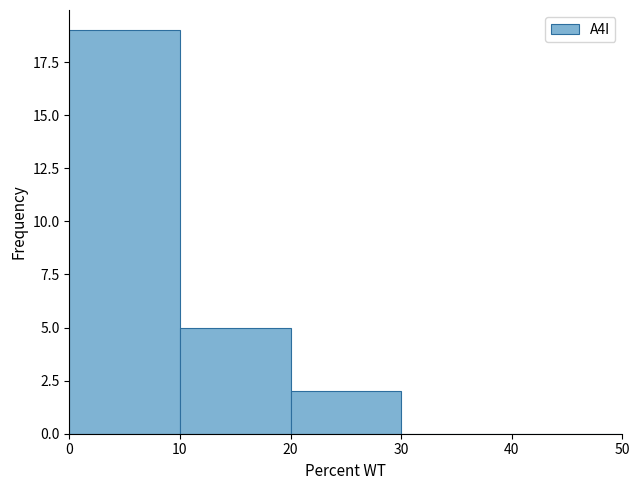

Reading left to right, transcribe this chart: for each bar, give the range it covers on the x-axis and its height. The values are not printed on the chart, so give them approximately, as read against the axis.

0 to 10: 19
10 to 20: 5
20 to 30: 2
30 to 40: 0
40 to 50: 0